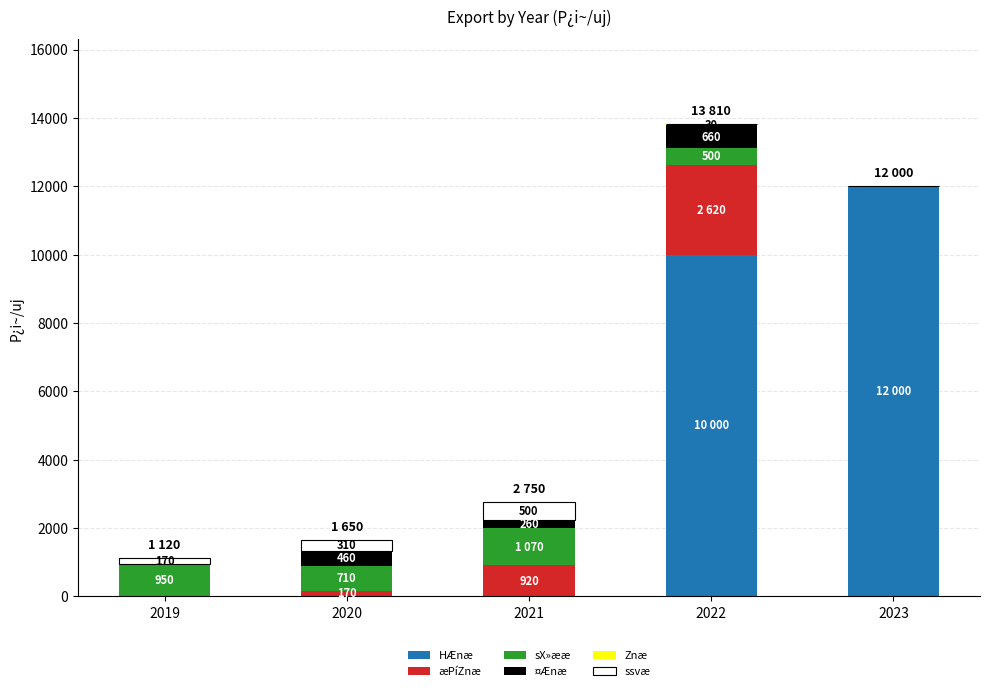

What is the sum of all HÆnæ values?

22000